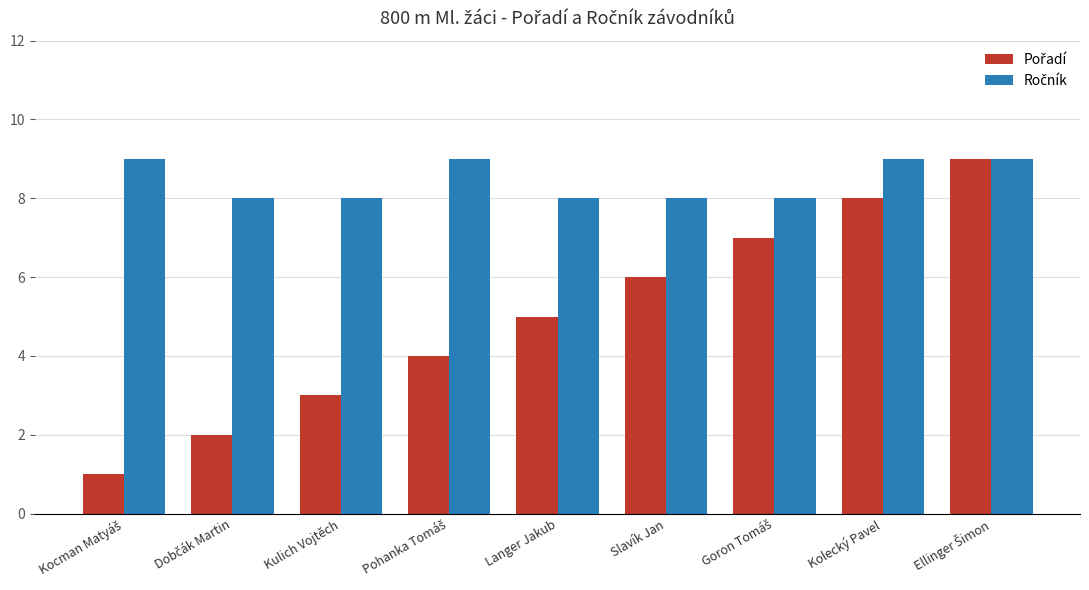

List the labels in order of Ročník value, largest first.

Kocman Matyáš, Pohanka Tomáš, Kolecký Pavel, Ellinger Šimon, Dobčák Martin, Kulich Vojtěch, Langer Jakub, Slavík Jan, Goron Tomáš